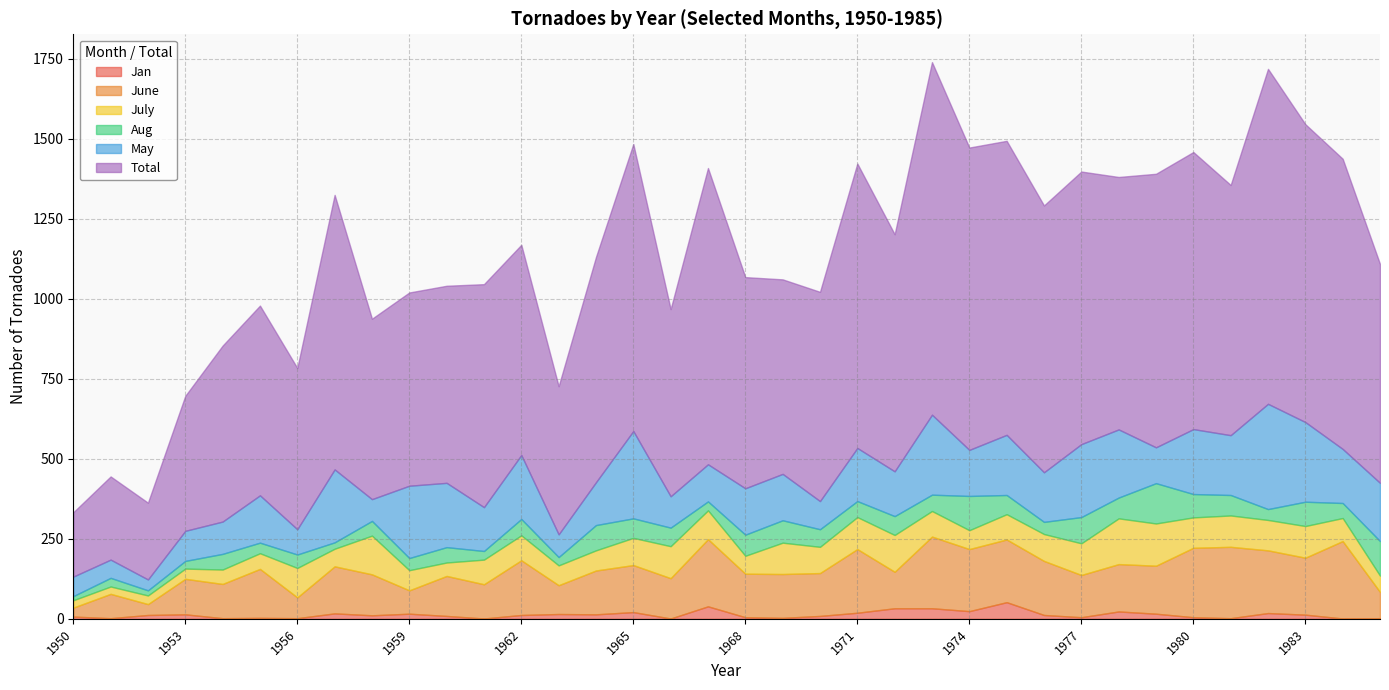

At which label does June reach its peak?

1984